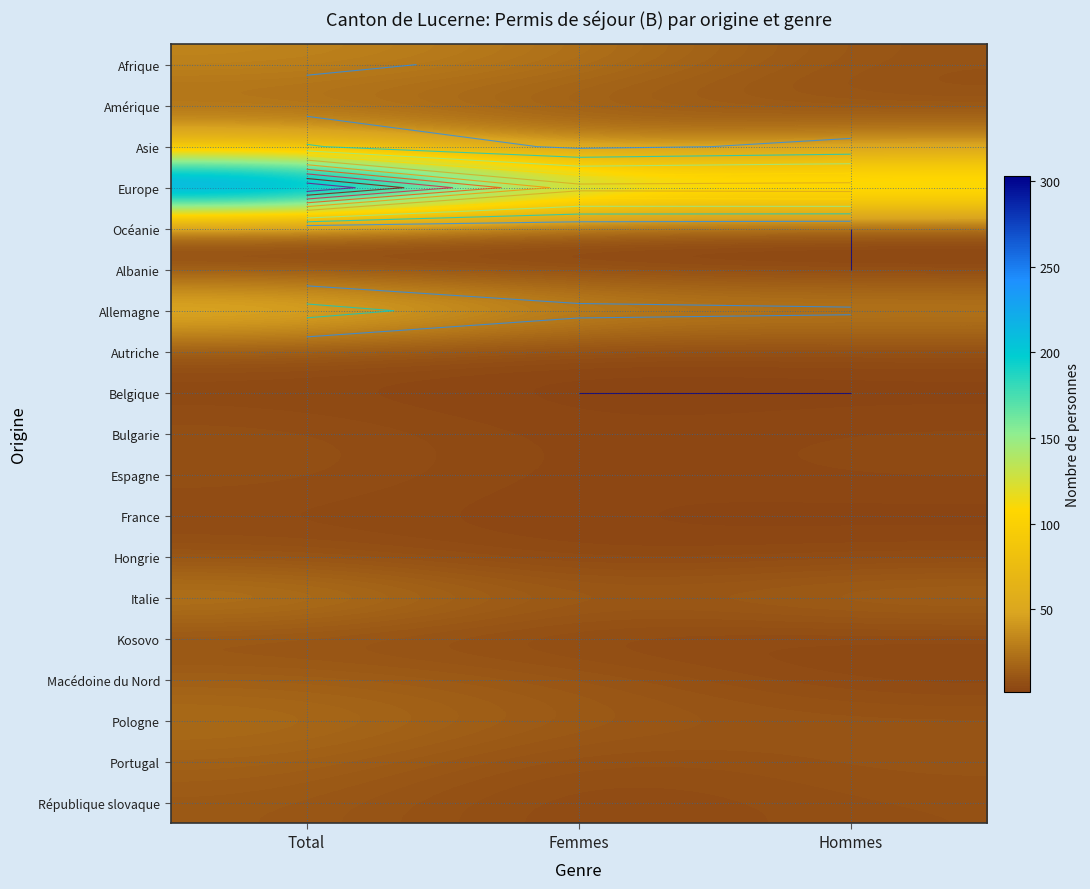

Which series has the largest total across all categories?

Europe